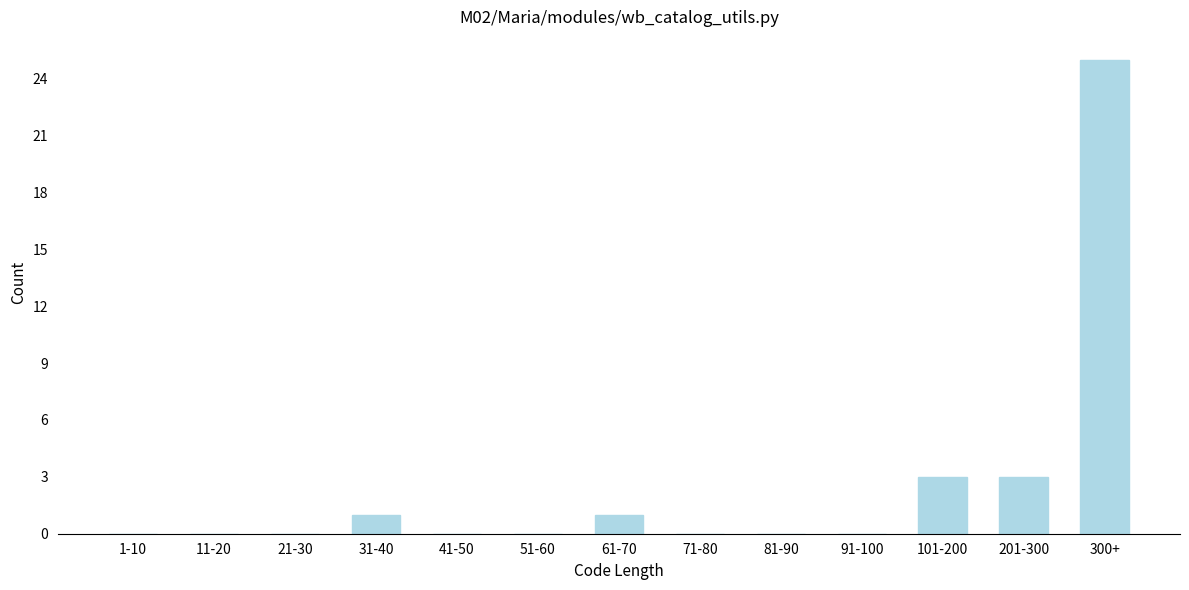

Reading left to right, list all the values displayed in this chart.

1-10=0	11-20=0	21-30=0	31-40=1	41-50=0	51-60=0	61-70=1	71-80=0	81-90=0	91-100=0	101-200=3	201-300=3	300+=25